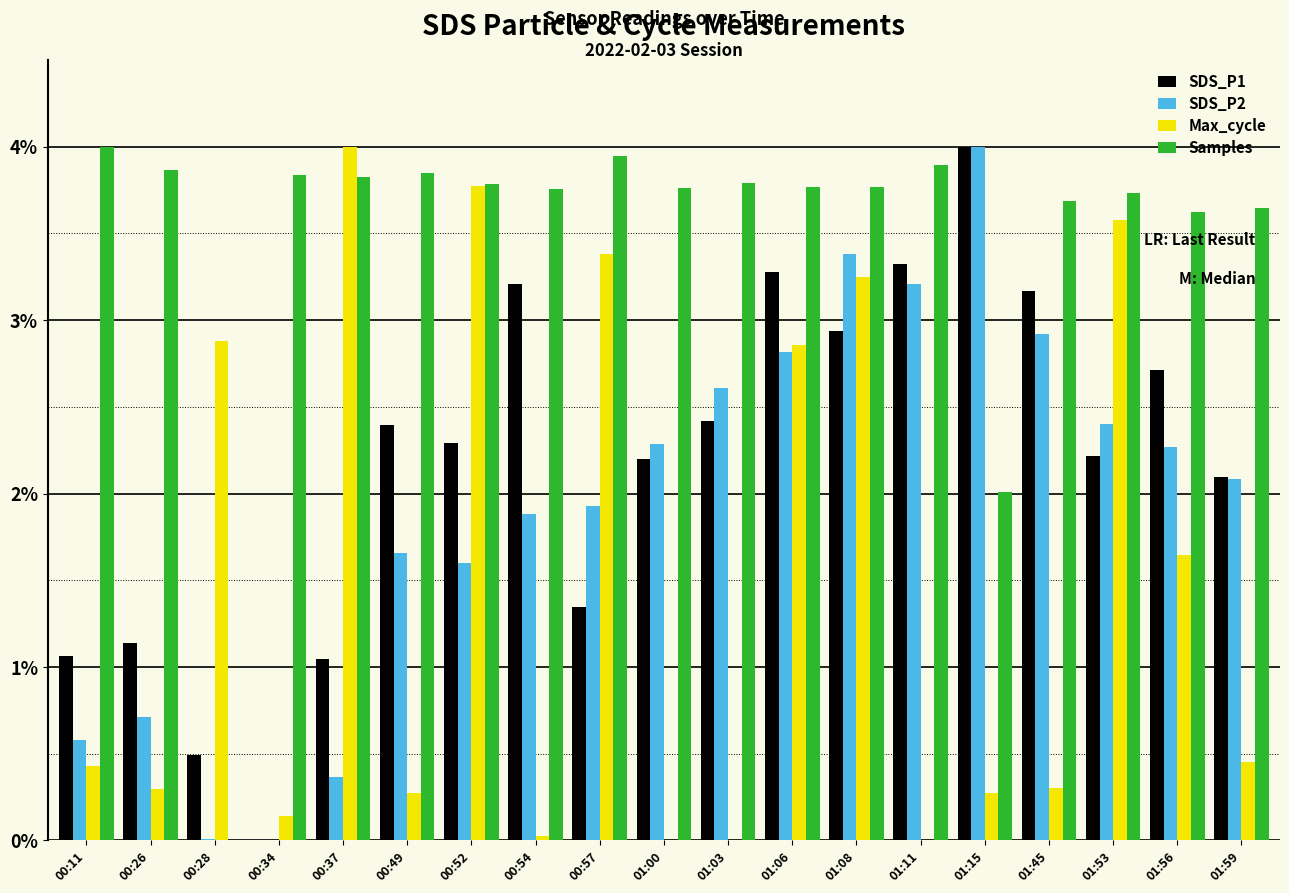

At which category is the sum across all series the highest?

01:08